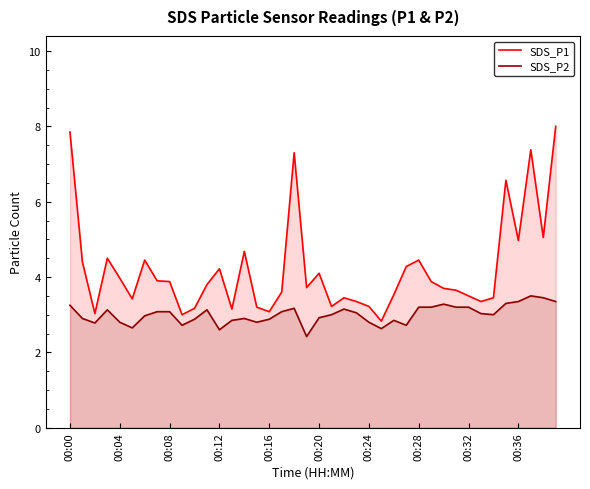

Rank the series by their average value, from highest to lowest.

SDS_P1, SDS_P2